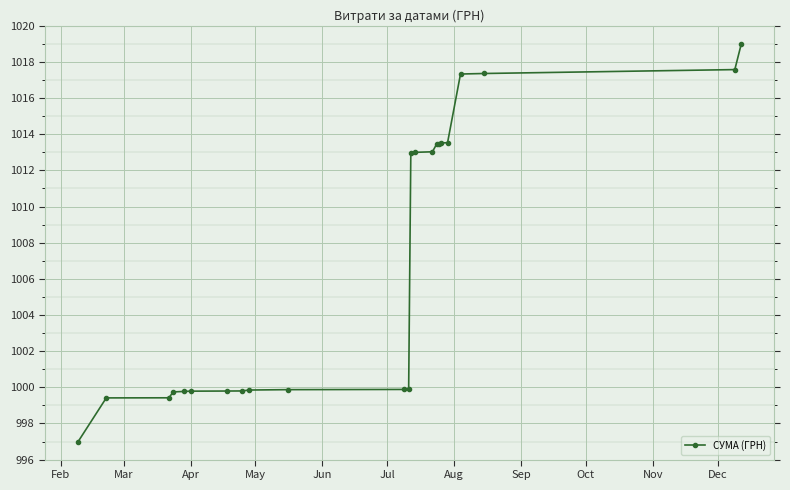

What is the value of the 3rd point from the left?

999.4